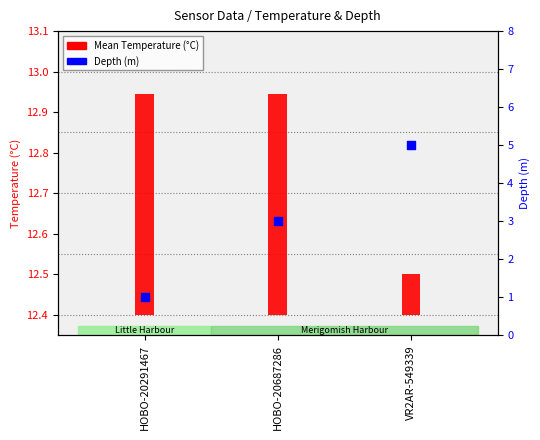

What is the change in value from HOBO-20291467 to VR2AR-549339?

+4